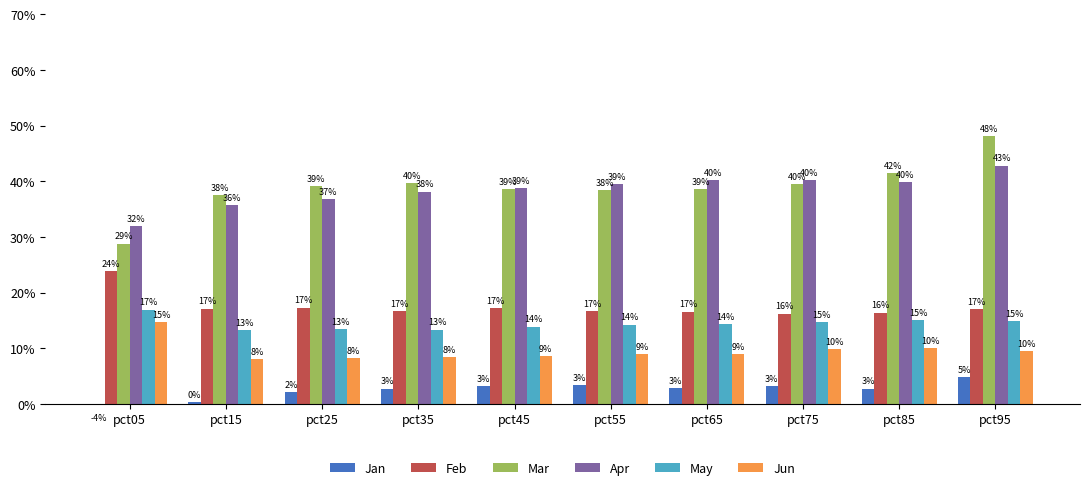

Which category has the highest value in the Mar series?

pct95